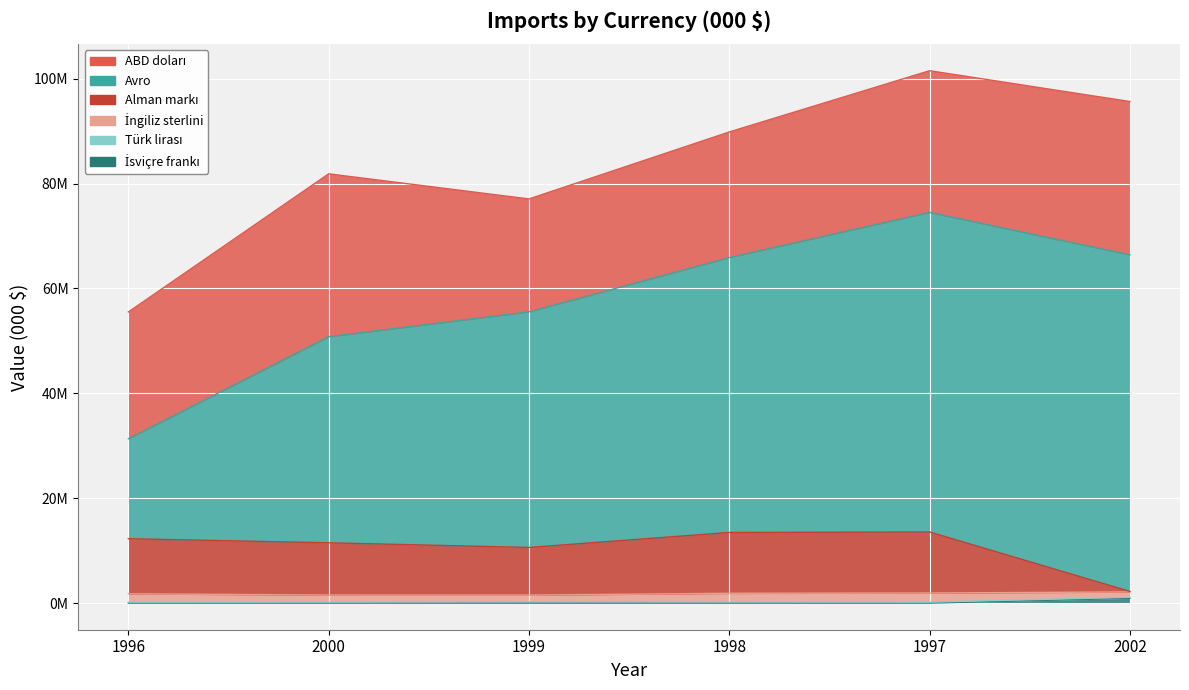

Does the chart display data point markers on the line(s)?

No